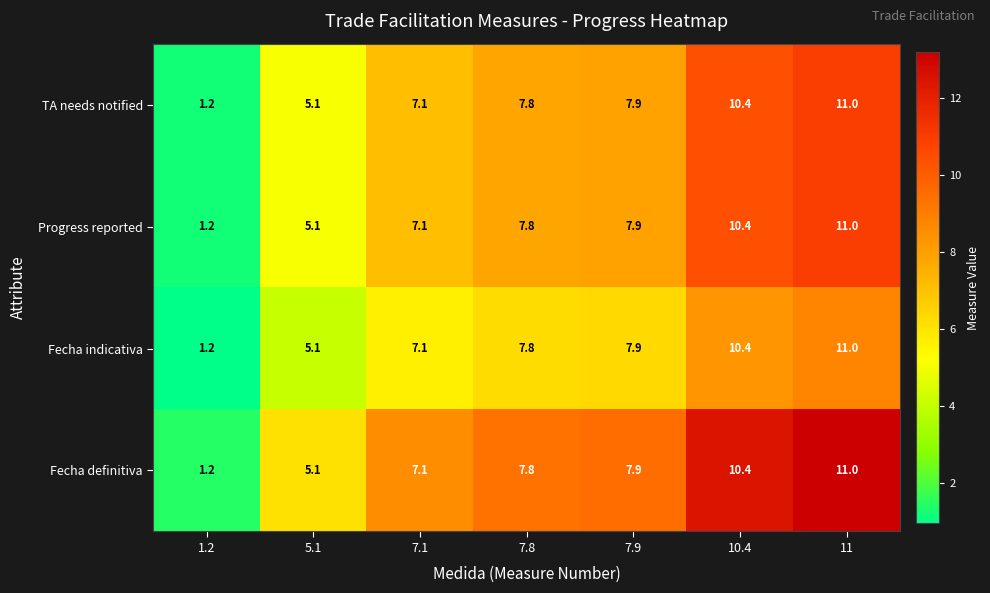

List the labels in order of Fecha definitiva value, largest first.

11, 10.4, 7.9, 7.8, 7.1, 5.1, 1.2